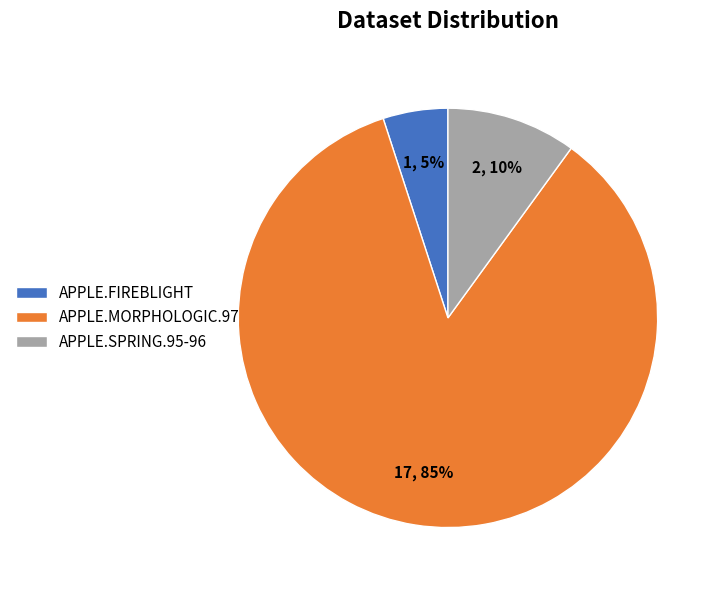

True or false: APPLE.FIREBLIGHT accounts for 5% of the total.

True